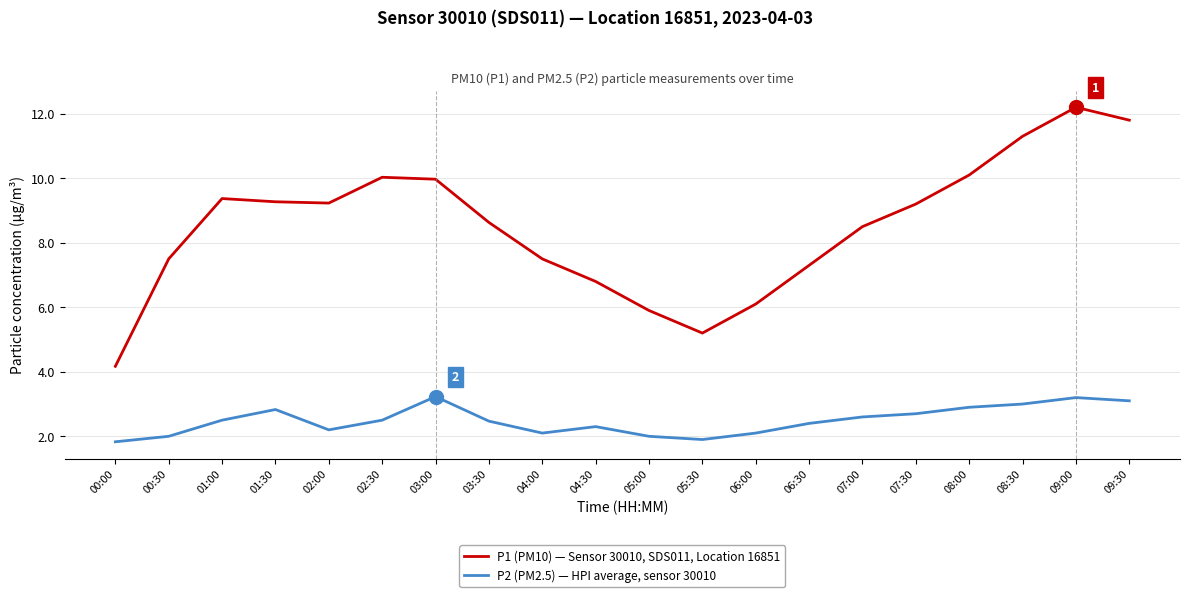

Between 04:30 and 09:30, which series saw the biggest shift?

P1 (PM10) — Sensor 30010, SDS011, Location 16851